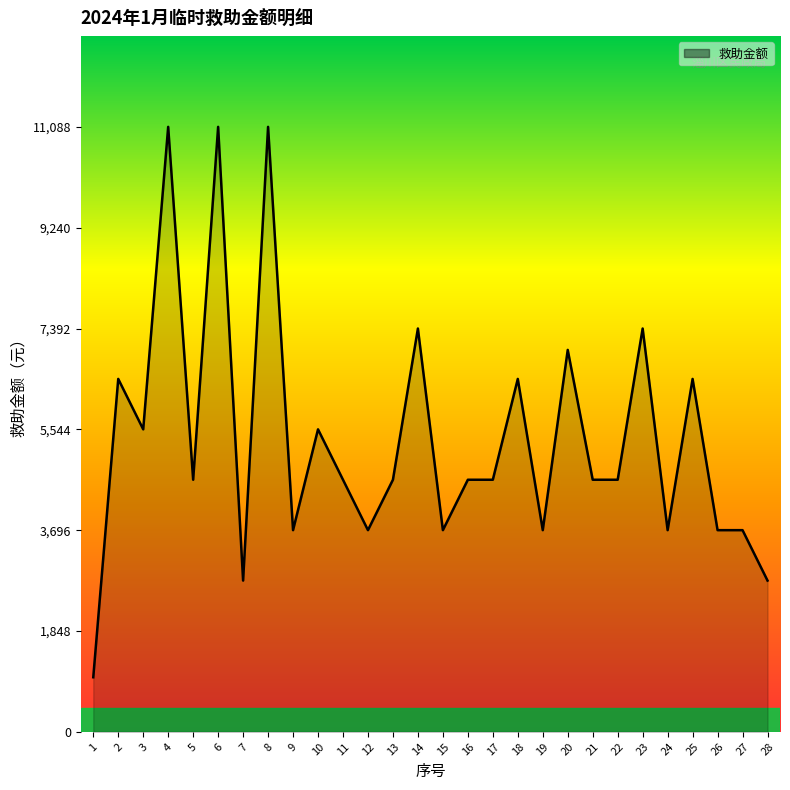

What is the difference between the maximum and second lowest values?

8316